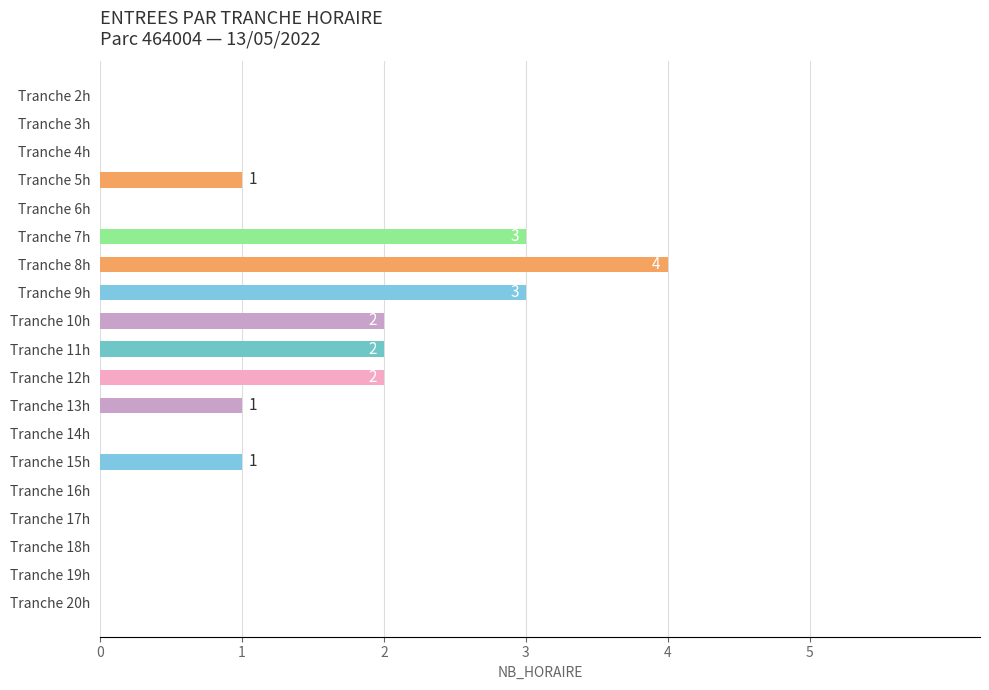

Reading top to bottom, list all the values displayed in this chart.

Tranche 2h=0	Tranche 3h=0	Tranche 4h=0	Tranche 5h=1	Tranche 6h=0	Tranche 7h=3	Tranche 8h=4	Tranche 9h=3	Tranche 10h=2	Tranche 11h=2	Tranche 12h=2	Tranche 13h=1	Tranche 14h=0	Tranche 15h=1	Tranche 16h=0	Tranche 17h=0	Tranche 18h=0	Tranche 19h=0	Tranche 20h=0